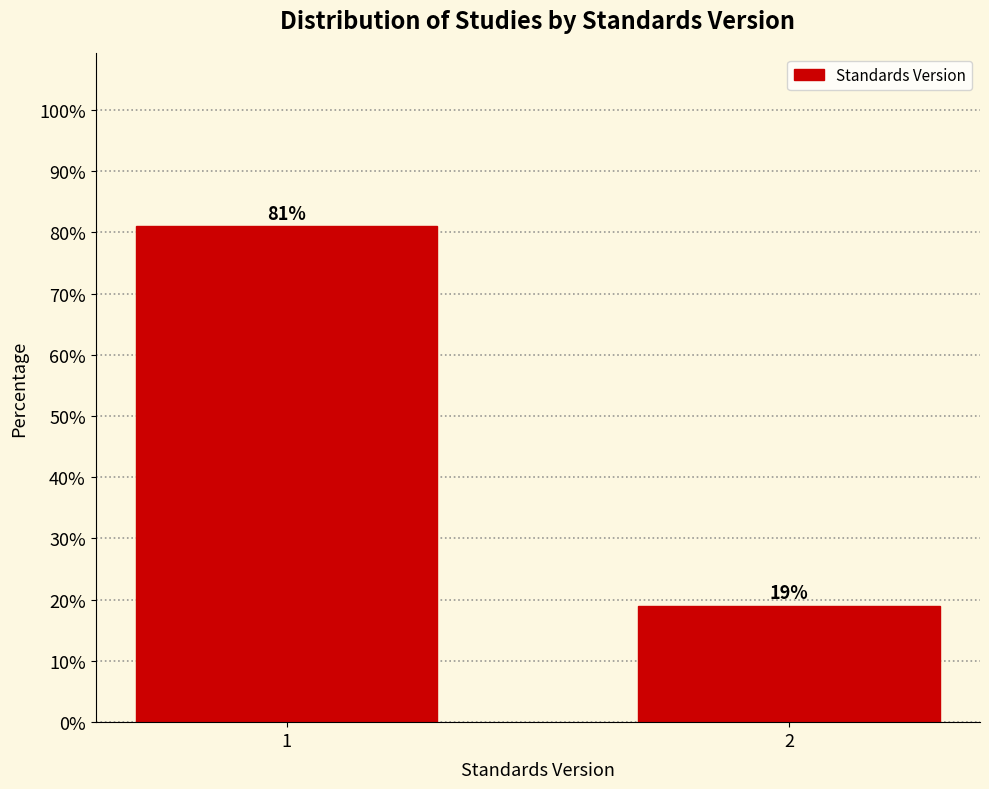

Reading left to right, transcribe all the data shown in this chart.

81.0	19.0